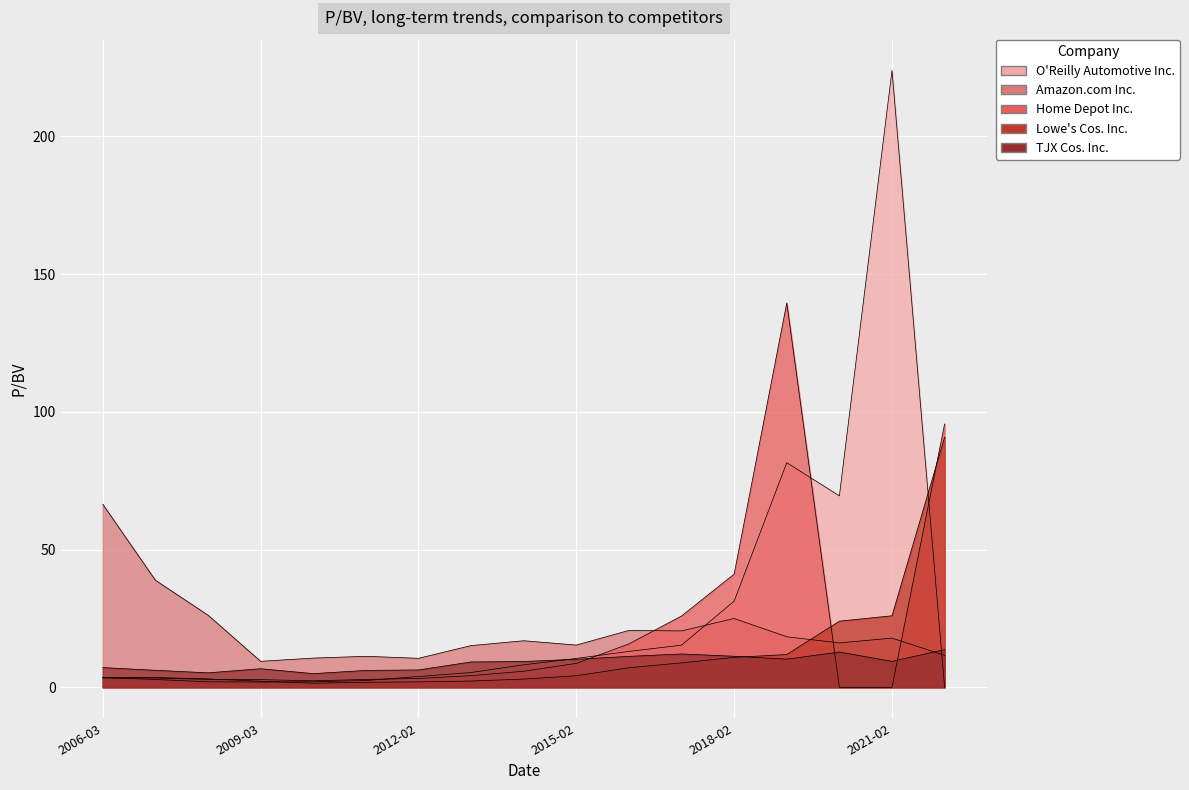

Is it true that Amazon.com Inc. equals 21.0 at 2020-02-28?

False